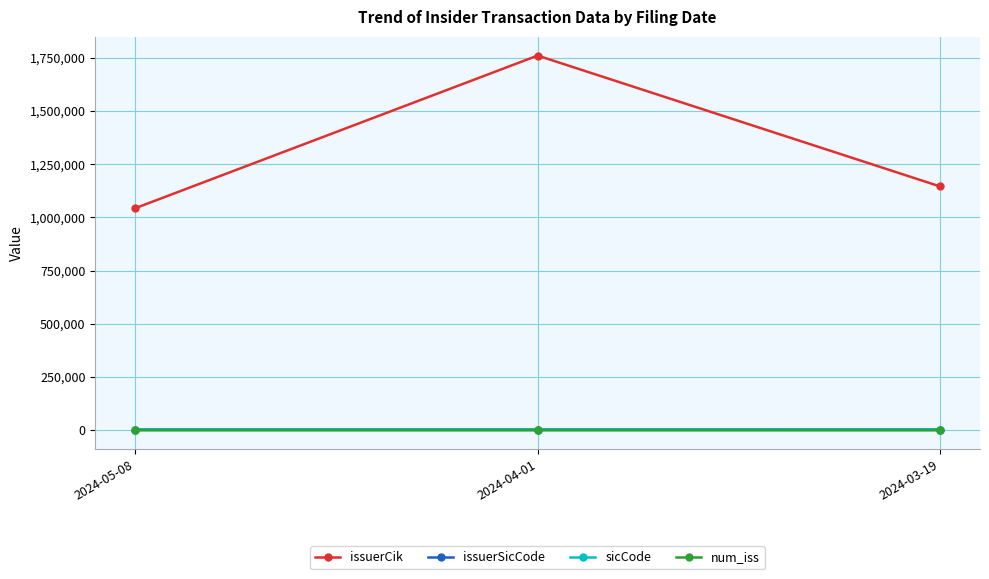

Which series has the largest total across all categories?

issuerCik